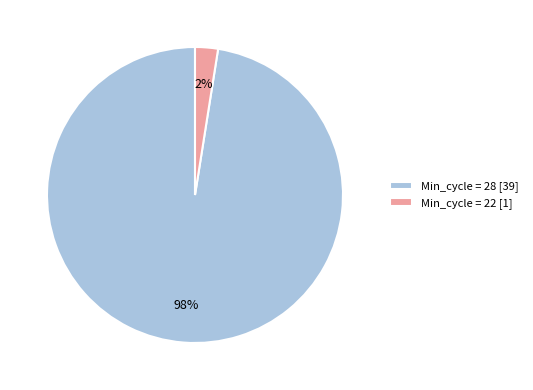

Is there a majority slice in this chart?

Yes